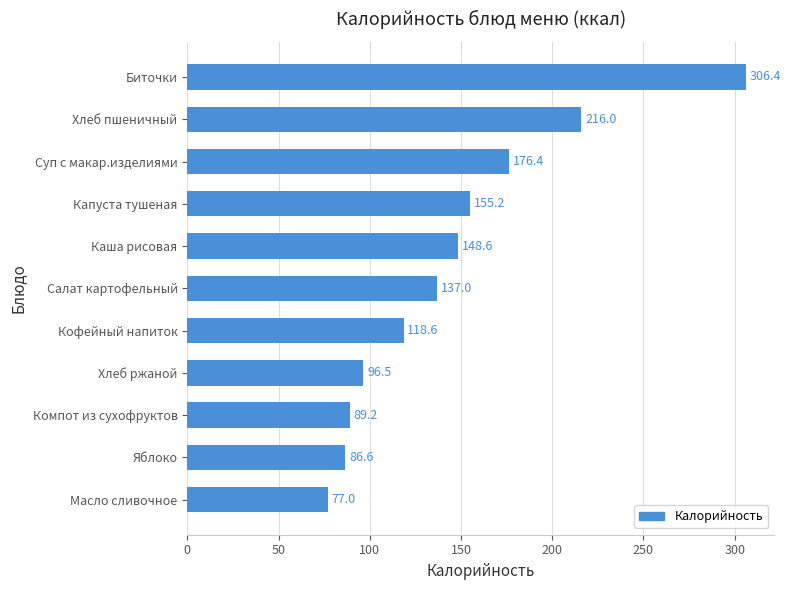

Reading top to bottom, list all the values displayed in this chart.

Биточки=306.4	Хлеб пшеничный=216.0	Суп с макар.изделиями=176.4	Капуста тушеная=155.2	Каша рисовая=148.6	Салат картофельный=137.0	Кофейный напиток=118.6	Хлеб ржаной=96.5	Компот из сухофруктов=89.2	Яблоко=86.6	Масло сливочное=77.0